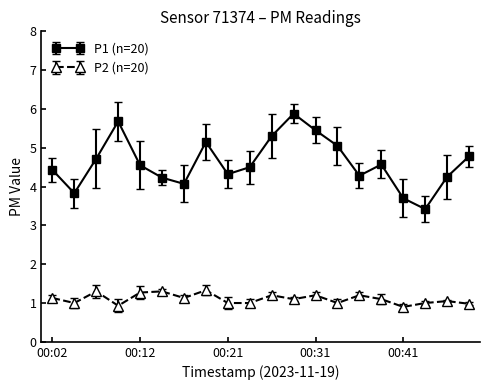

What is the value of the P2 (n=20) point at the 9th from the left?

1.0